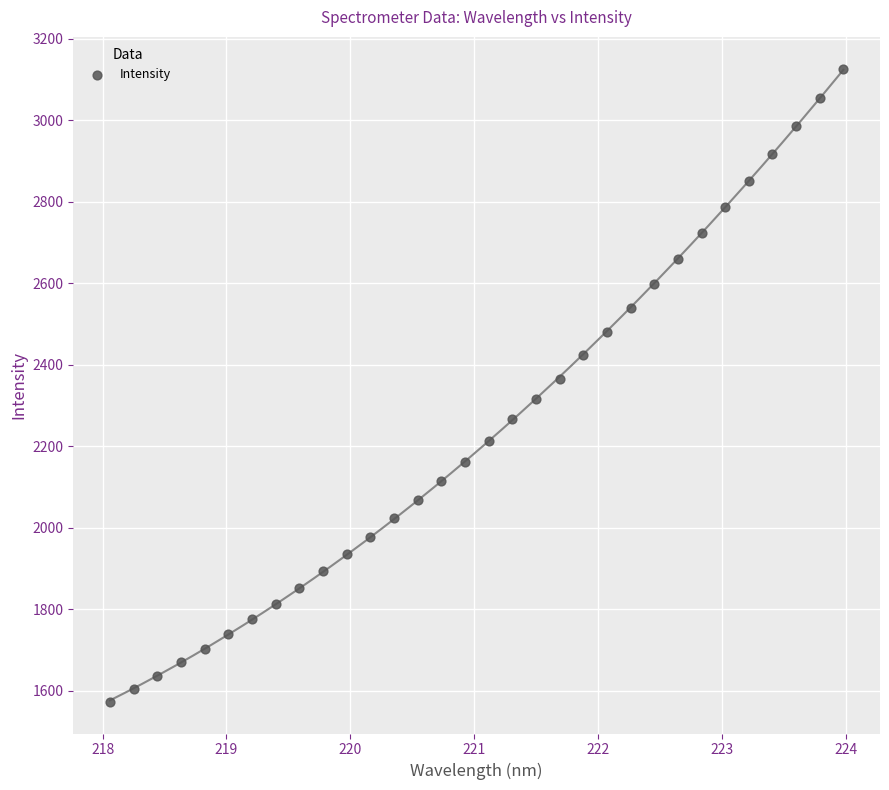

What is the range of X values (max minus min)?

5.9